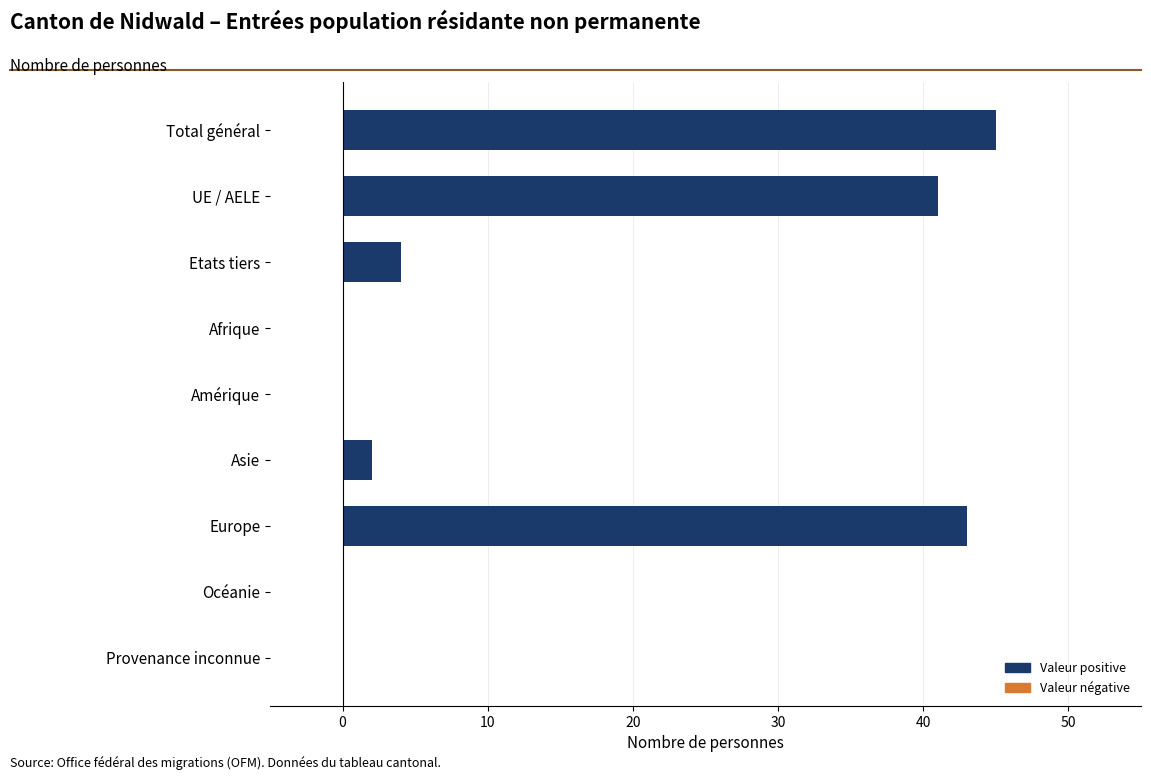

What is the sum of the values at Etats tiers and Total général?

49